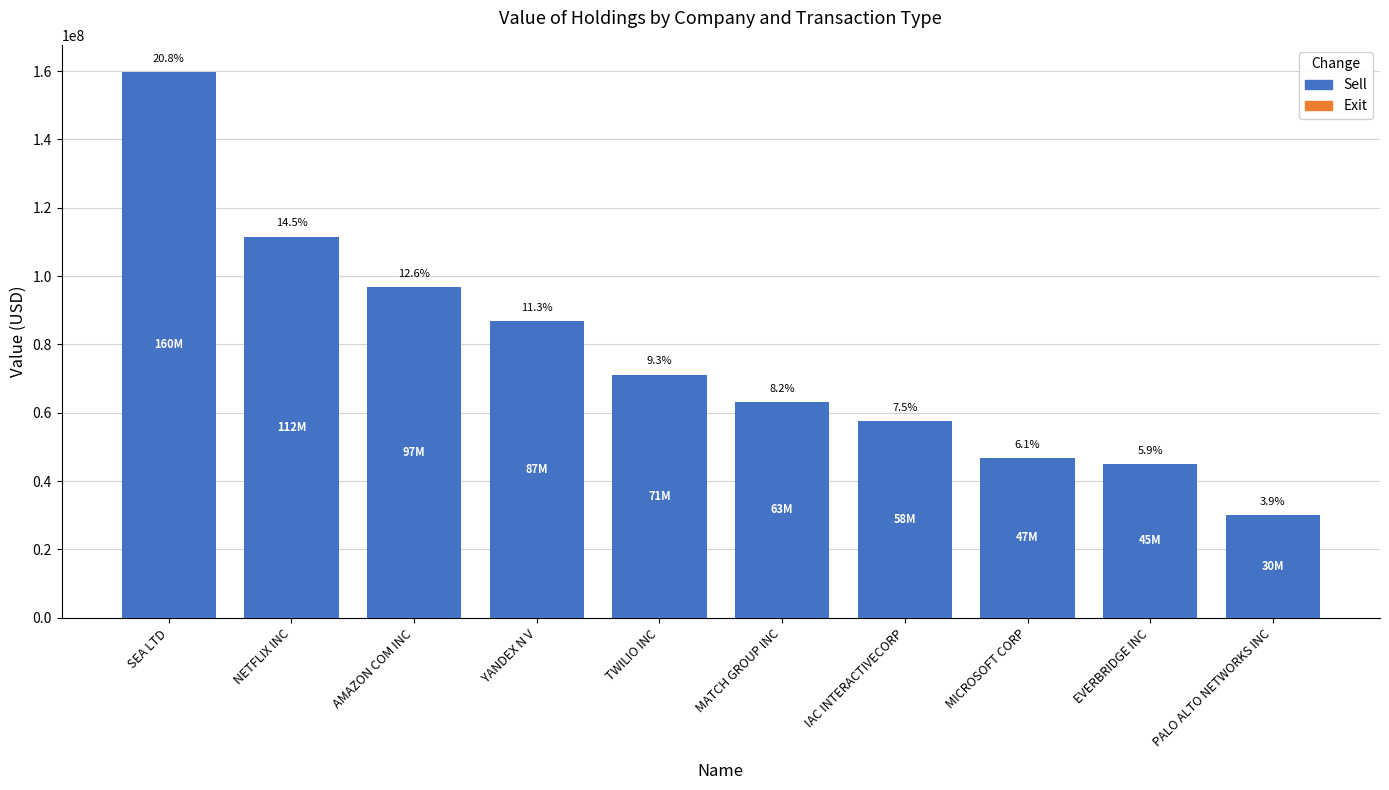

List the labels in order of value, largest first.

SEA LTD, NETFLIX INC, AMAZON COM INC, YANDEX N V, TWILIO INC, MATCH GROUP INC, IAC INTERACTIVECORP, MICROSOFT CORP, EVERBRIDGE INC, PALO ALTO NETWORKS INC